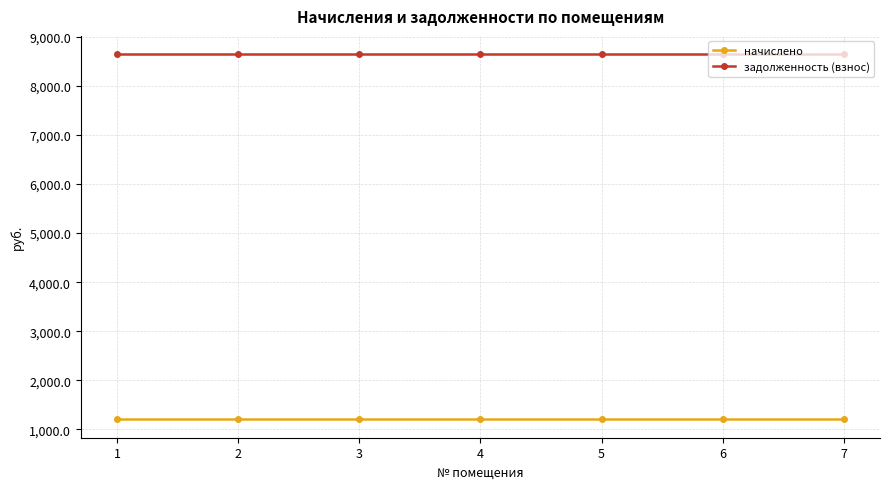

Reading left to right, list all the values displayed in this chart.

начислено: 1200.0	1200.0	1200.0	1200.0	1200.0	1200.0	1200.0
задолженность (взнос): 8650.5	8650.5	8650.5	8650.5	8650.5	8650.5	8650.5